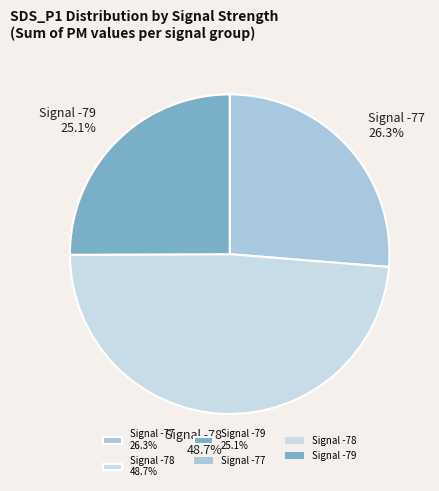

To the nearest percent, what is the difference between the largest and smallest slice percentages?

24%